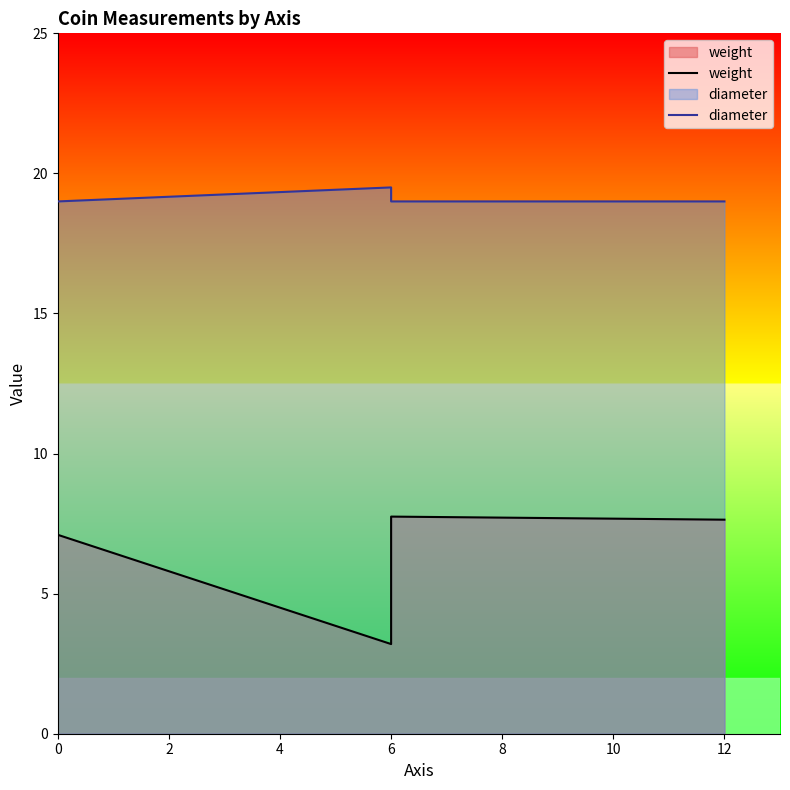

Is it true that weight equals 5.1 at 6?

False